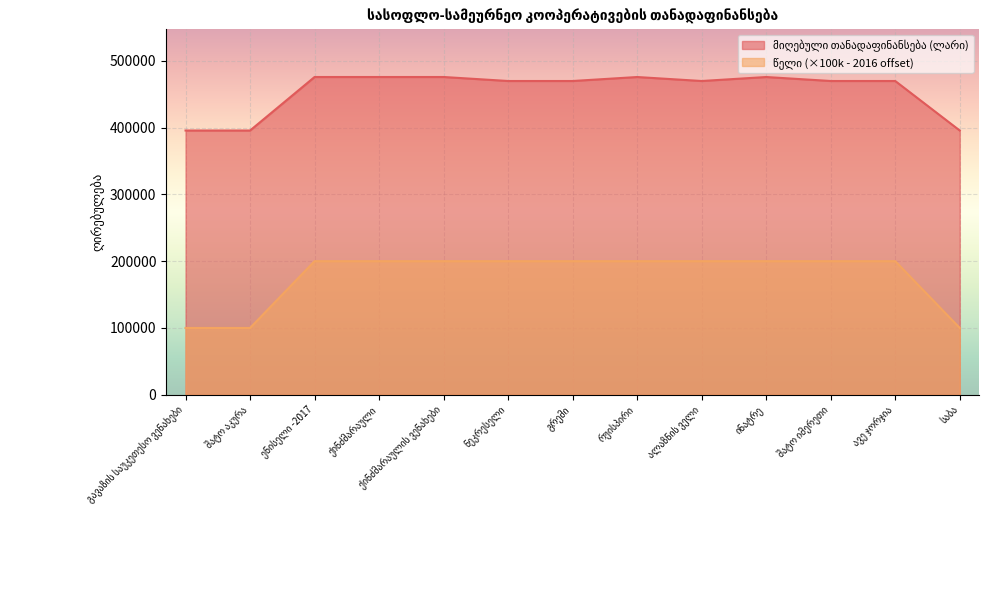

What is the approximate value of მიღებული თანადაფინანსება (ლარი) at შატო იმერეთი, to the nearest 10?

469800